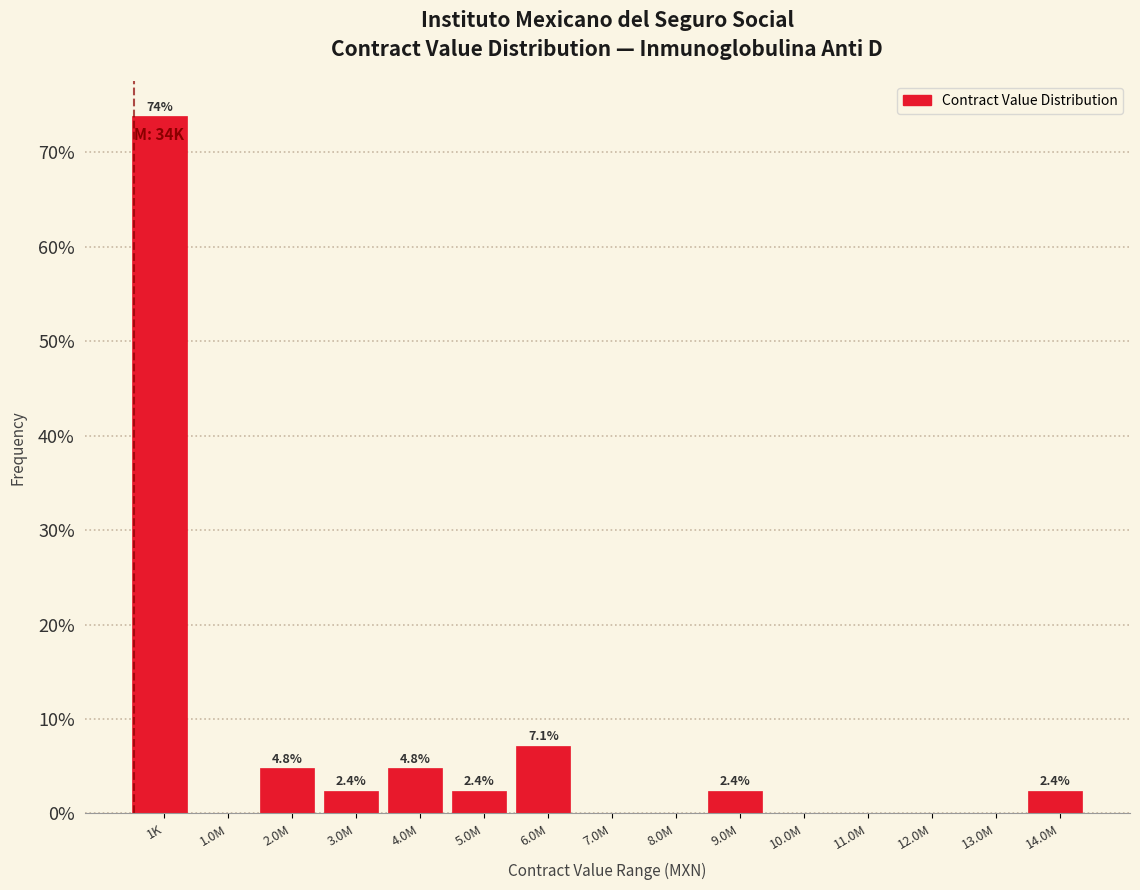

Reading left to right, list all the values displayed in this chart.

1K=73.8	1.0M=0.0	2.0M=4.8	3.0M=2.4	4.0M=4.8	5.0M=2.4	6.0M=7.1	7.0M=0.0	8.0M=0.0	9.0M=2.4	10.0M=0.0	11.0M=0.0	12.0M=0.0	13.0M=0.0	14.0M=2.4